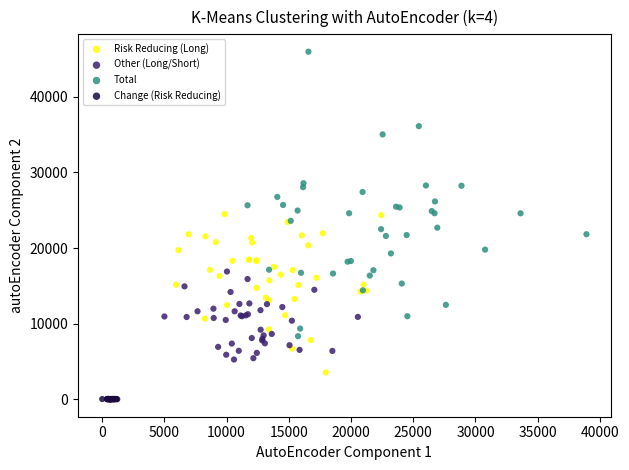

Which series reaches the minimum Y coordinate?

Change (Risk Reducing)